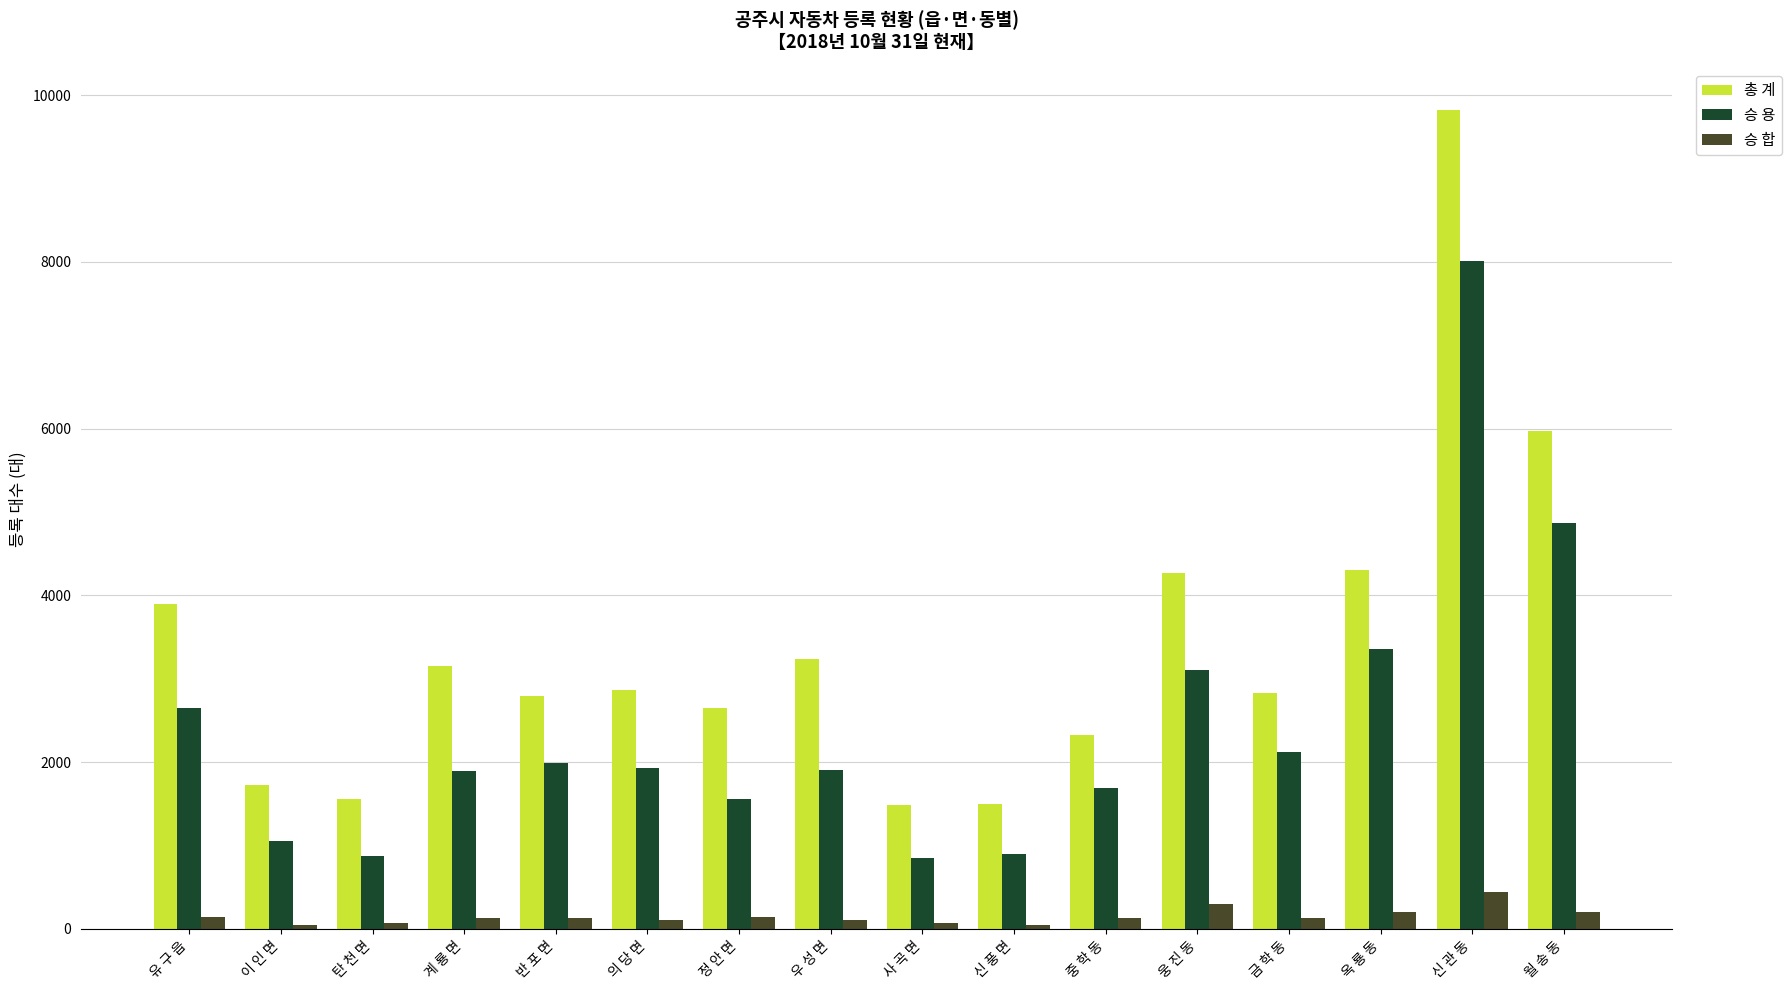

Is it true that 승 용 equals 3250 at 신 관 동?

False